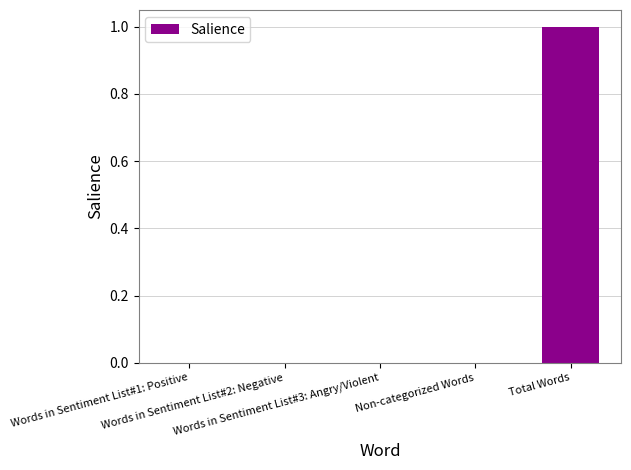

Which category has the highest value across all series?

Total Words